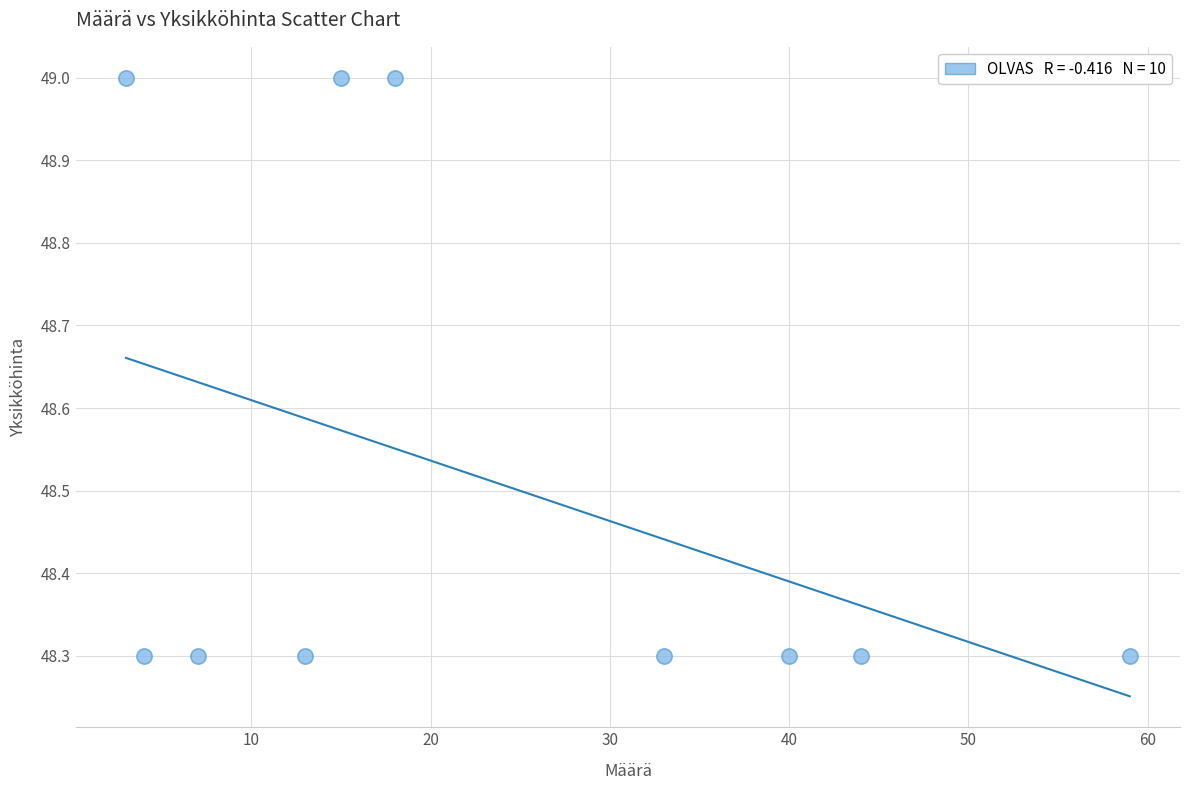

What is the average X value?

23.6